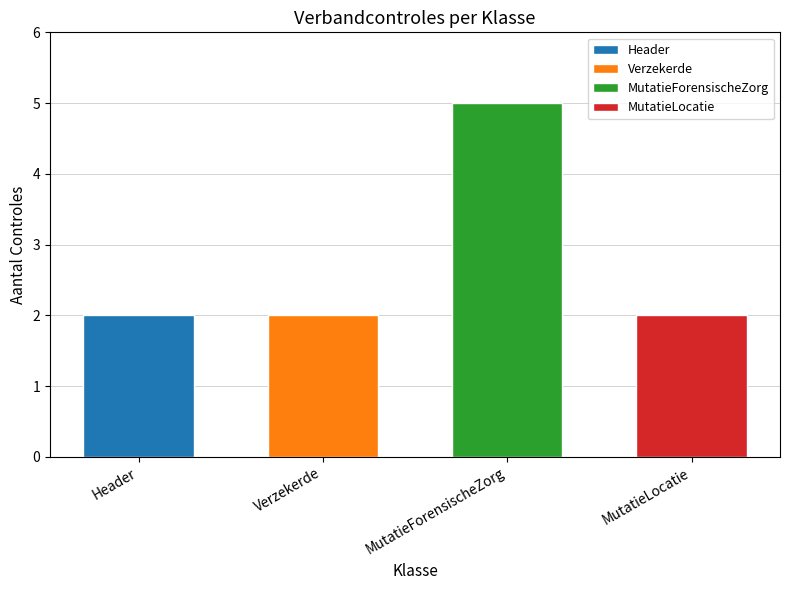

List the labels in order of value, smallest first.

Header, Verzekerde, MutatieLocatie, MutatieForensischeZorg